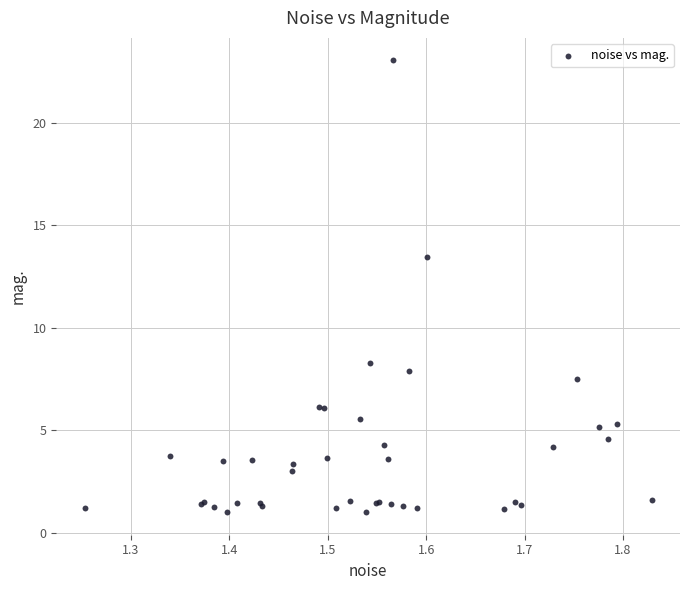

What Y value in the scatter plot is closest to 12?

13.5